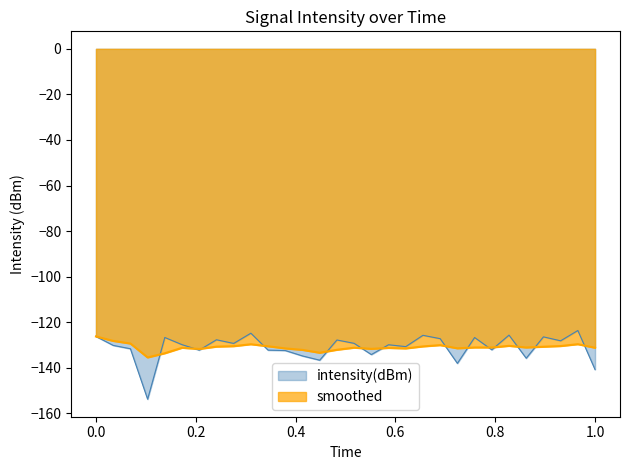

What is the greatest value displayed?

-123.6